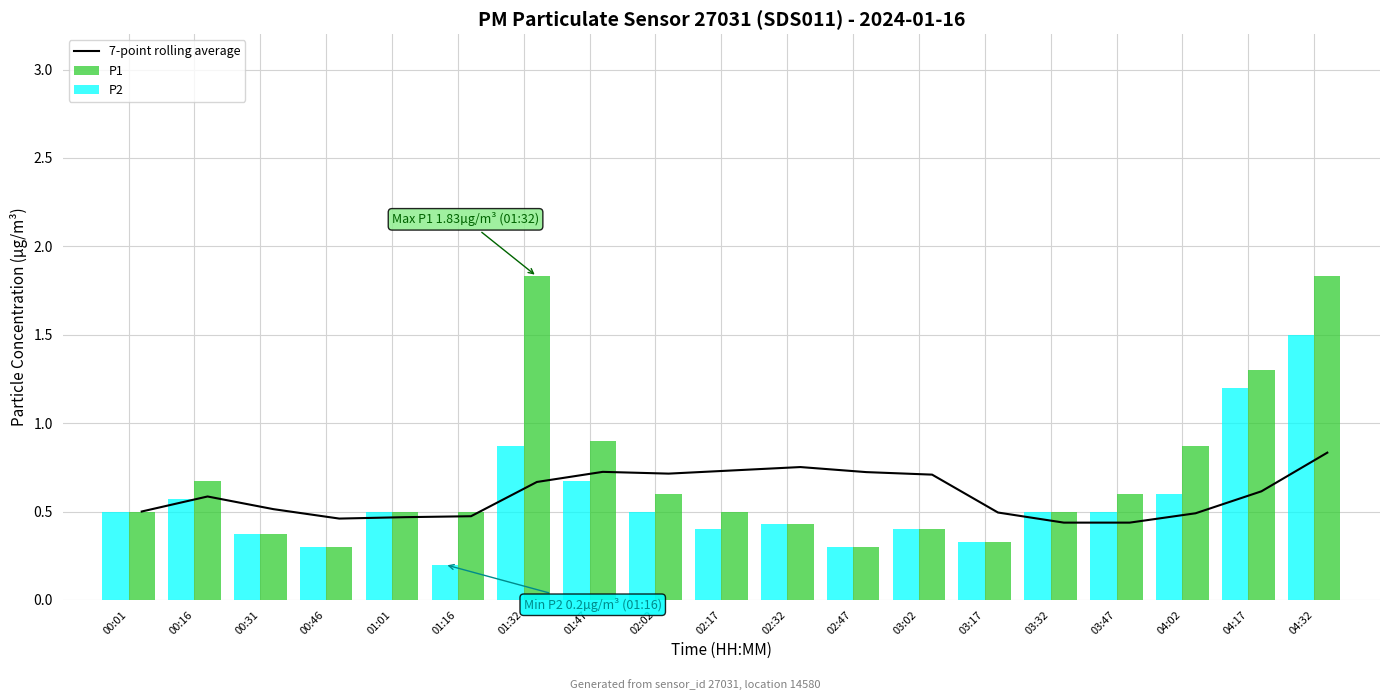

List the series in order of their peak value, lowest first.

7-point rolling average, P2, P1